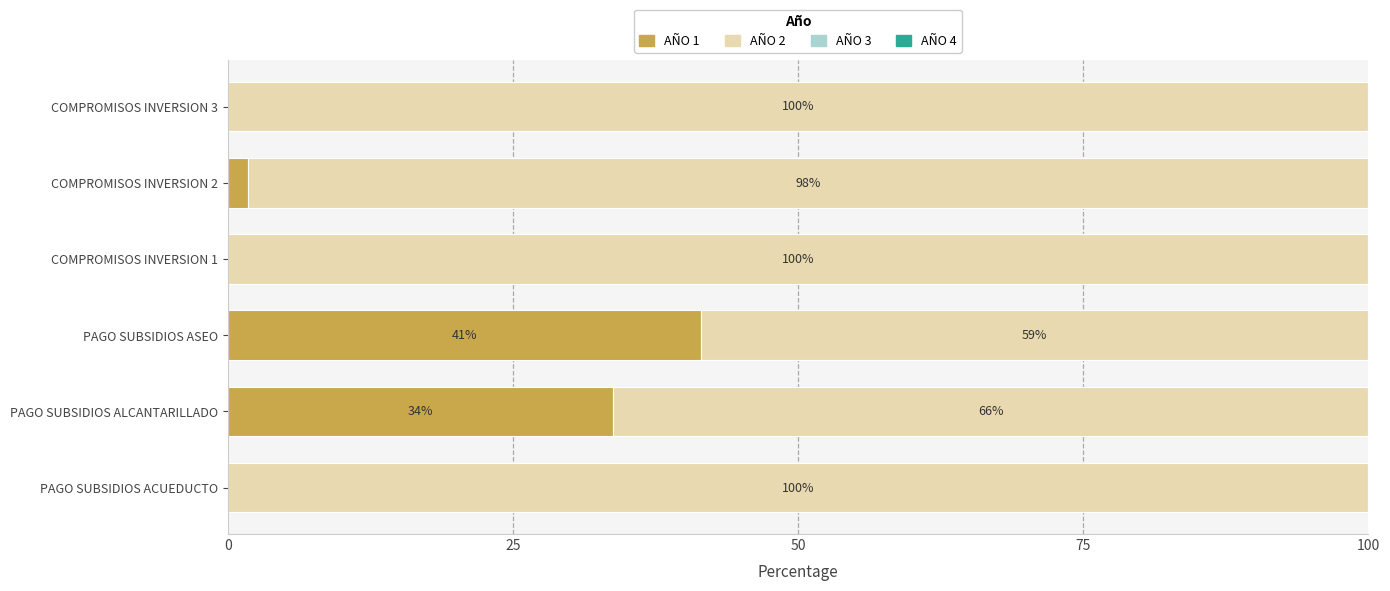

At which label is AÑO 1 closest to 20?

PAGO SUBSIDIOS ALCANTARILLADO